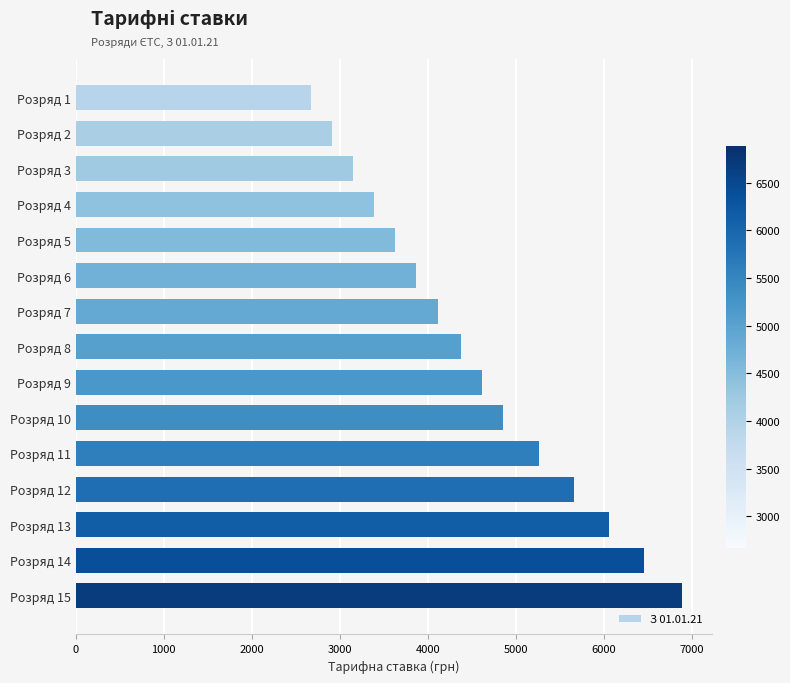

List the labels in order of value, largest first.

Розряд 15, Розряд 14, Розряд 13, Розряд 12, Розряд 11, Розряд 10, Розряд 9, Розряд 8, Розряд 7, Розряд 6, Розряд 5, Розряд 4, Розряд 3, Розряд 2, Розряд 1